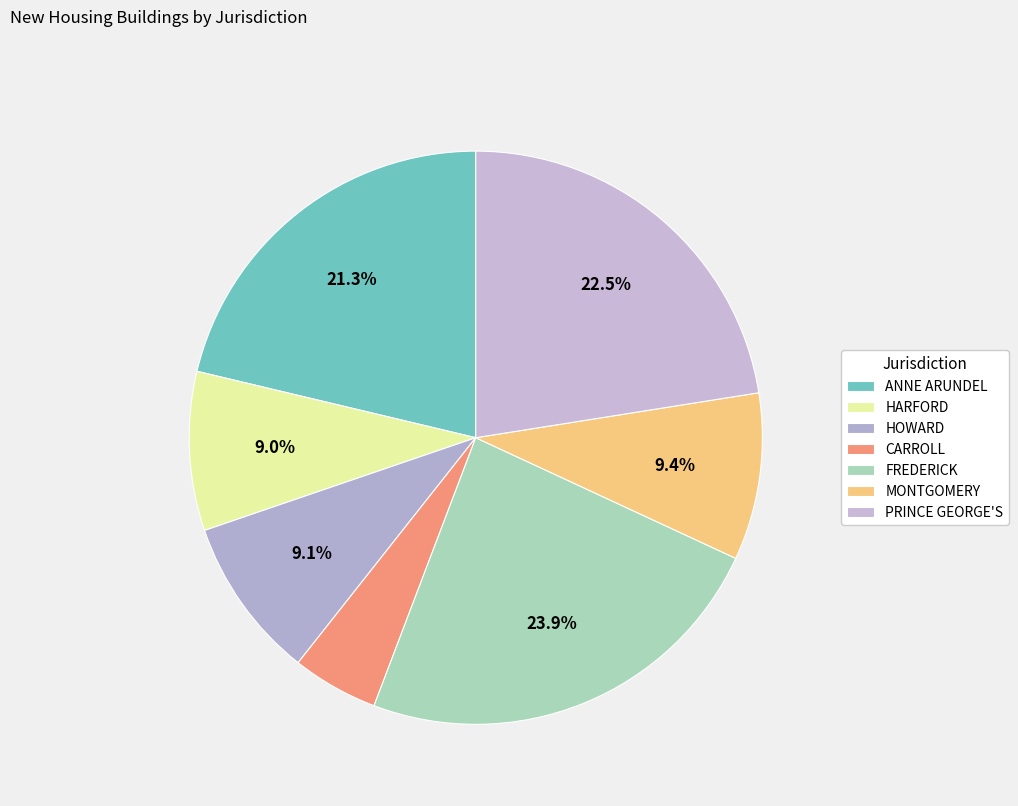

Which slice is the largest?

FREDERICK